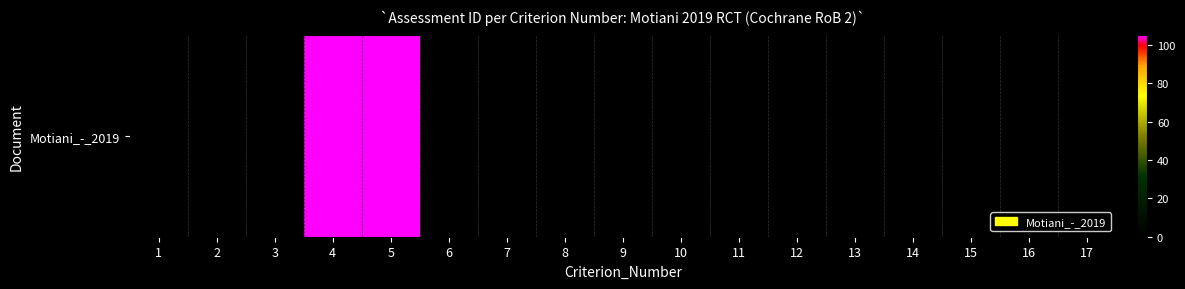

Reading left to right, extract all data points from this chart.

1=0	2=0	3=0	4=105	5=105	6=0	7=0	8=0	9=0	10=0	11=0	12=0	13=0	14=0	15=0	16=0	17=0